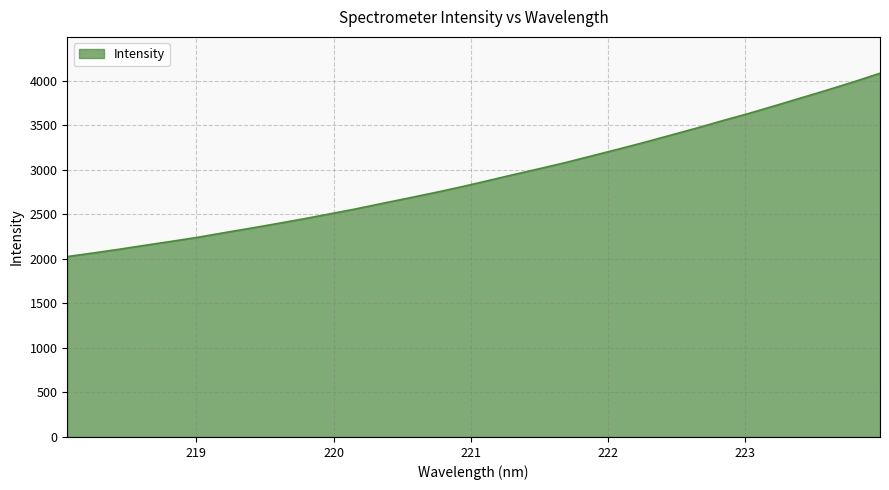

What is the smallest value displayed?

2025.0